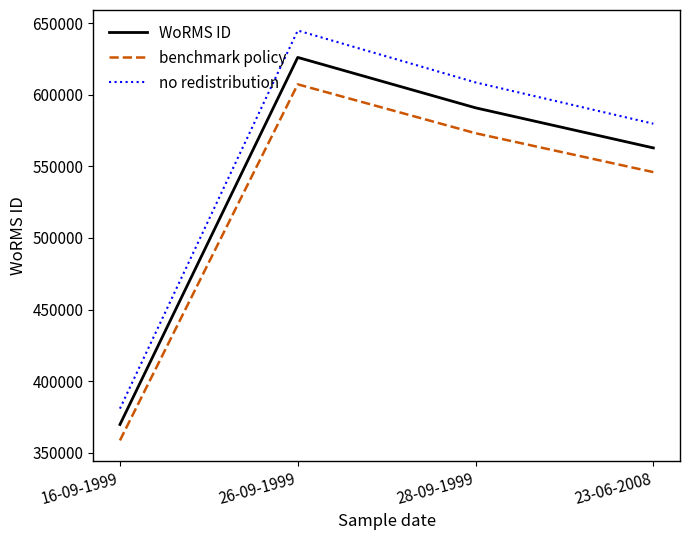

Is the value of benchmark policy at 28-09-1999 greater than the value of WoRMS ID at 26-09-1999?

No